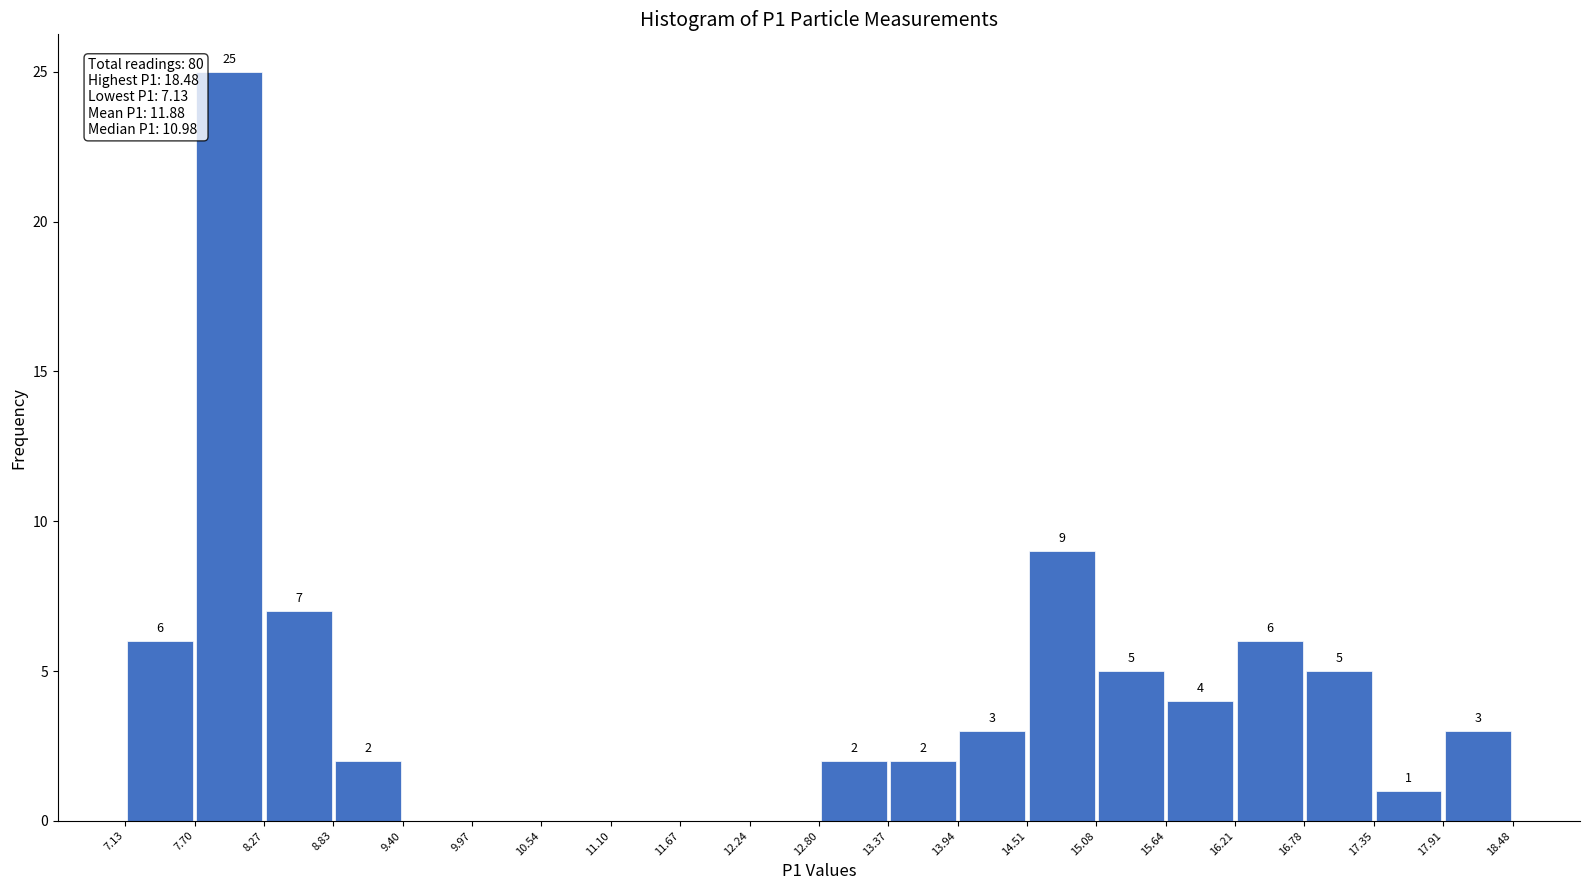

Which range on the x-axis has the tallest bar?

7.70 to 8.27